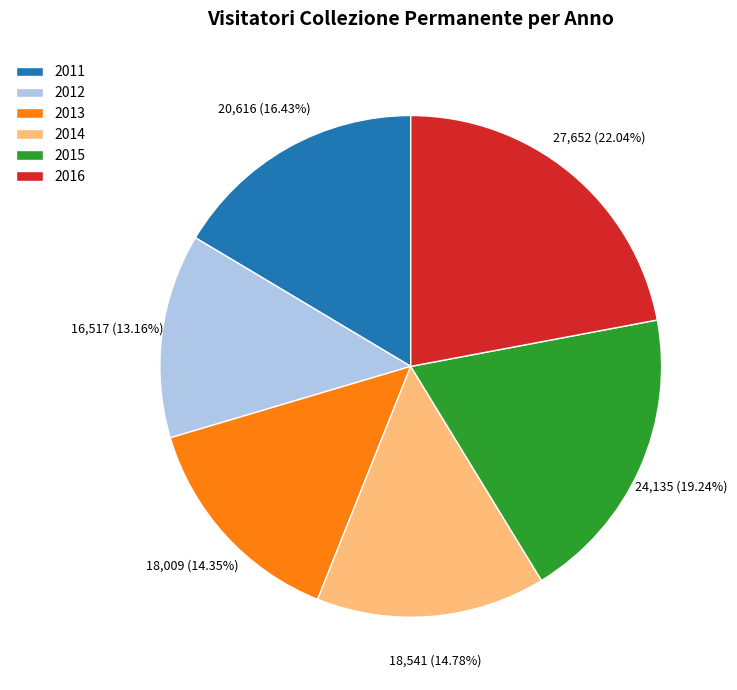

To the nearest percent, what is the combined percentage of 2015 and 2014?

34%